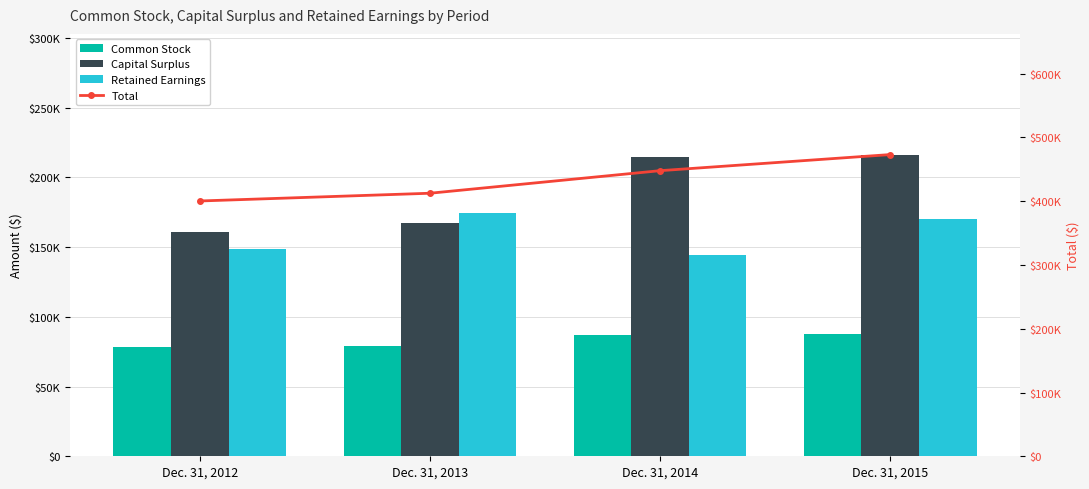

Reading right to left, extract all data points from this chart.

Common Stock: Dec. 31, 2015=87692	Dec. 31, 2014=87332	Dec. 31, 2013=79107	Dec. 31, 2012=78065
Capital Surplus: Dec. 31, 2015=216421	Dec. 31, 2014=214684	Dec. 31, 2013=167122	Dec. 31, 2012=160670
Retained Earnings: Dec. 31, 2015=169855	Dec. 31, 2014=144697	Dec. 31, 2013=174289	Dec. 31, 2012=148944
Total: Dec. 31, 2015=473130	Dec. 31, 2014=447877	Dec. 31, 2013=412492	Dec. 31, 2012=400344